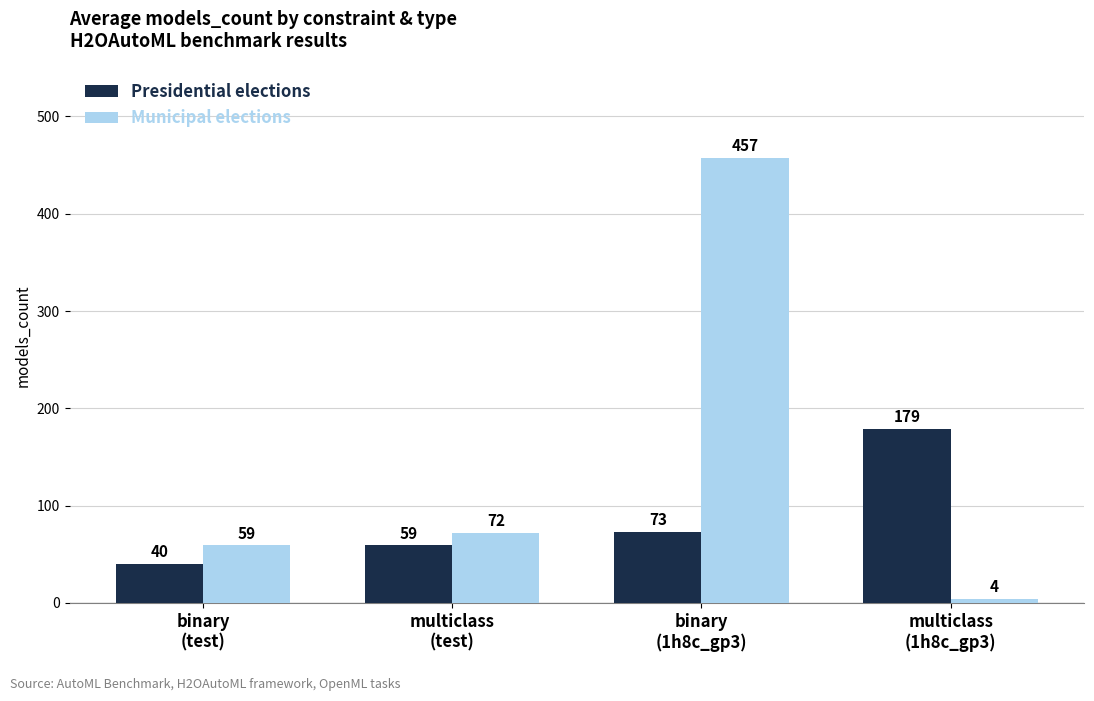

Does the chart contain stacked bars?

No